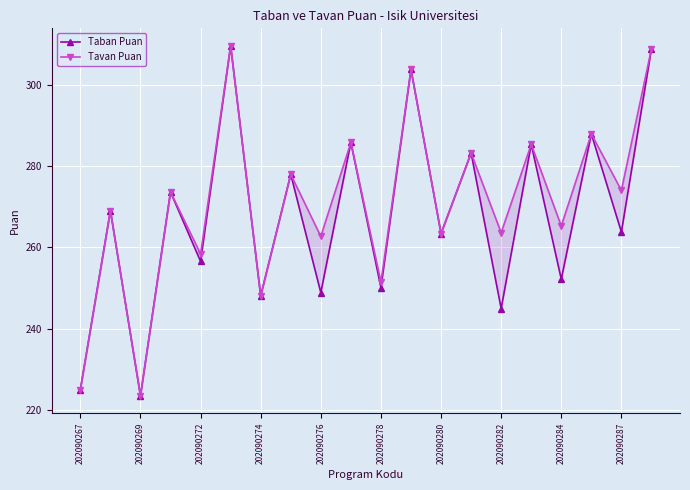

Reading right to left, what are all the values shown in this chart?

Taban Puan: 308.9	263.7	287.9	252.1	285.4	244.9	283.2	263.4	303.8	250.1	285.8	248.8	278.0	248.0	309.6	256.5	273.6	223.4	269.0	224.9
Tavan Puan: 308.9	274.0	287.9	265.3	285.4	263.6	283.2	263.4	303.8	251.4	285.8	262.7	278.0	248.0	309.6	258.4	273.6	223.4	269.0	224.9